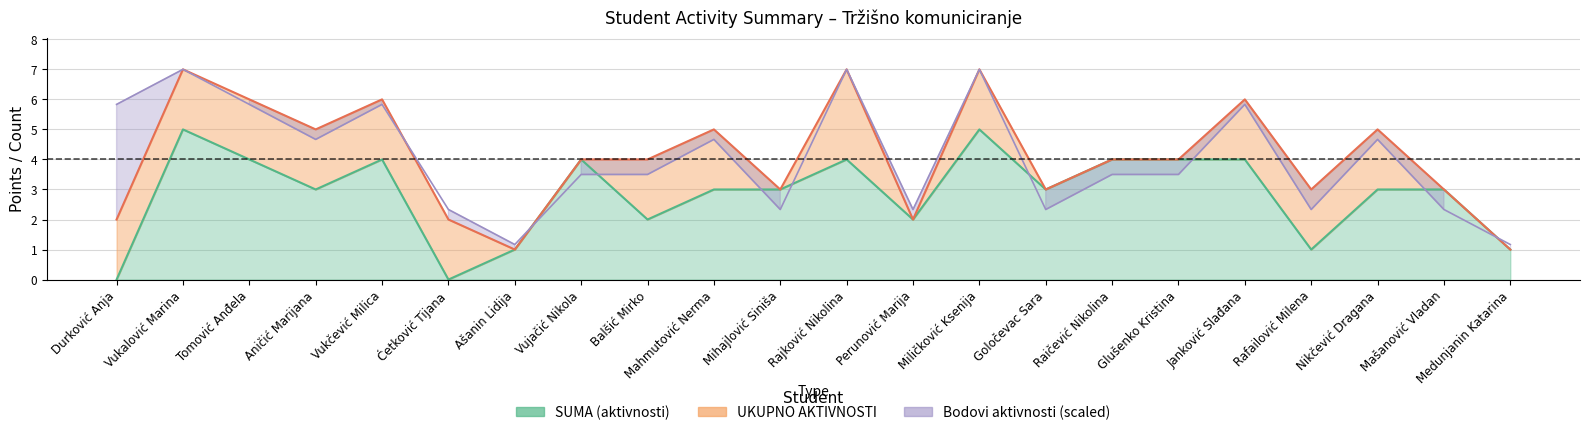

Is it true that bodovi equals 3.5 at Balšić Mirko?

True